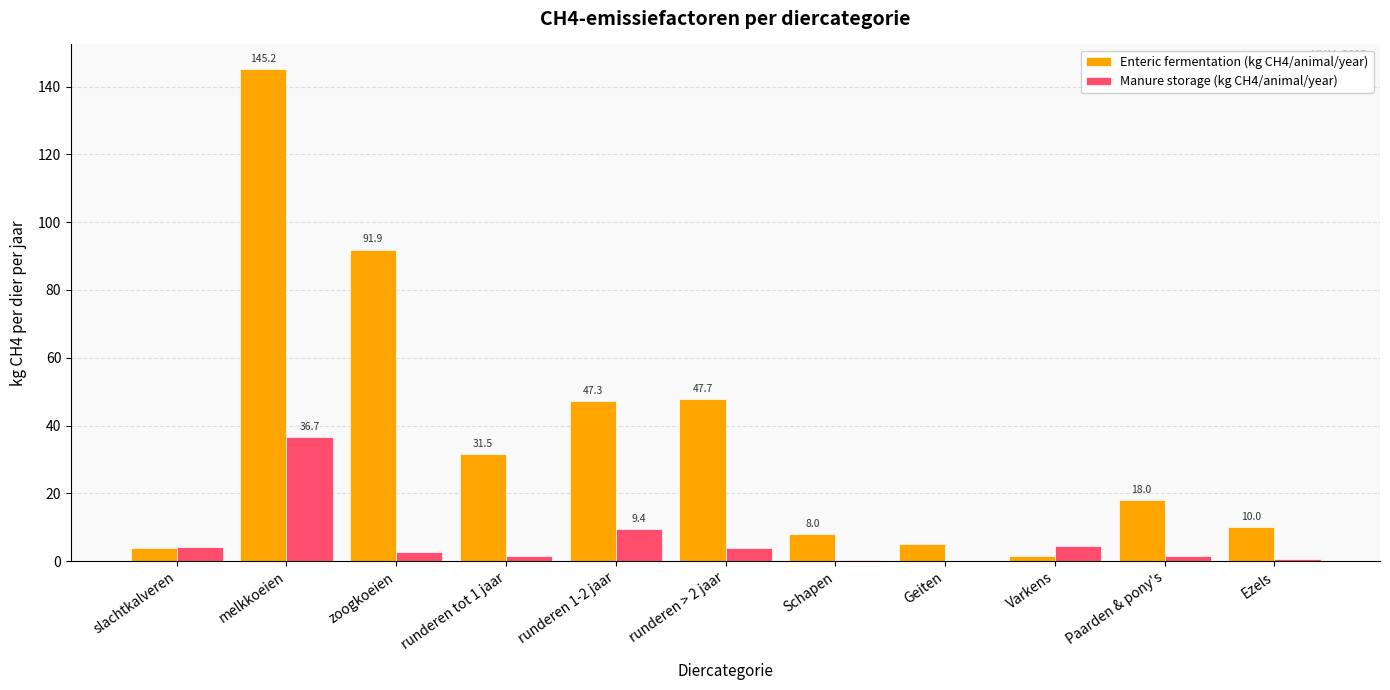

How many data points does each series have?

11